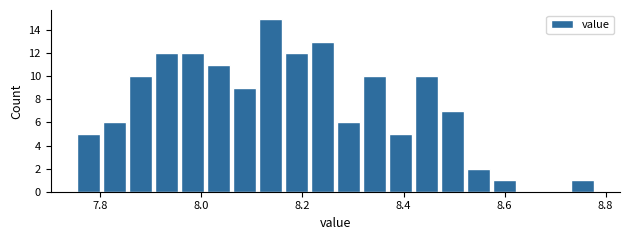

Around what value on the x-axis is the tallest bar? Give the approximate position of its centre, as read against the axis.

8.14